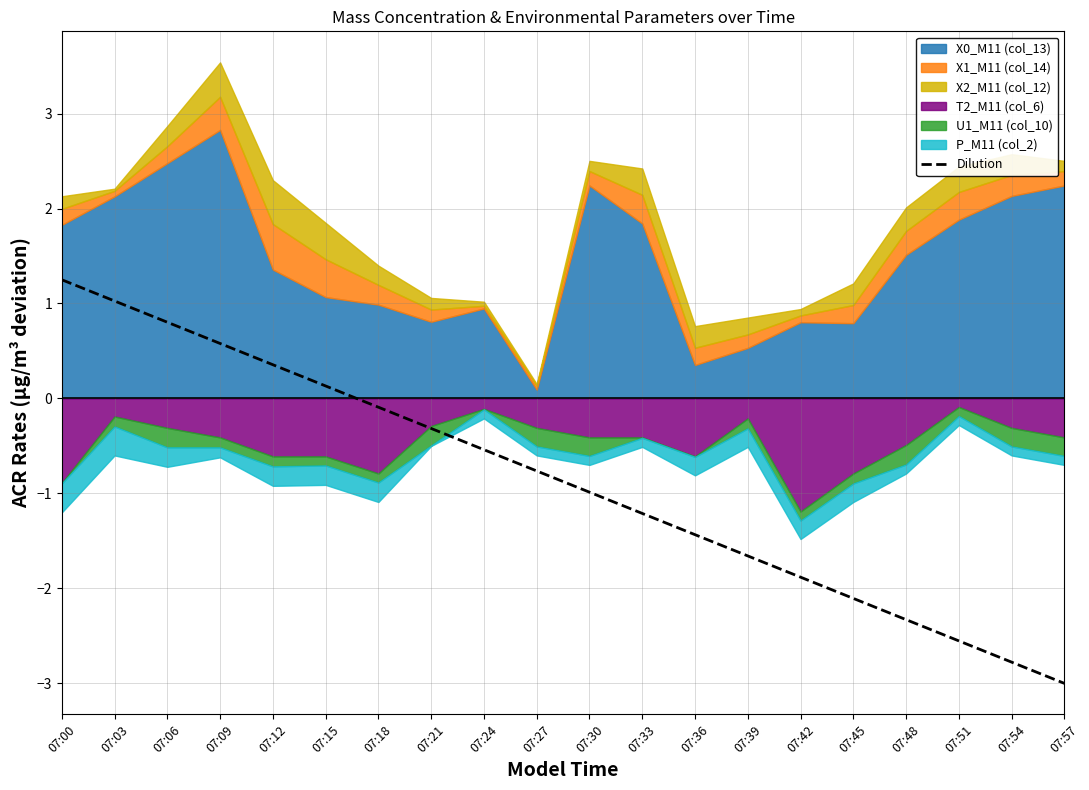

The value of Dilution at 07:39 is -1.7. True or false?

True